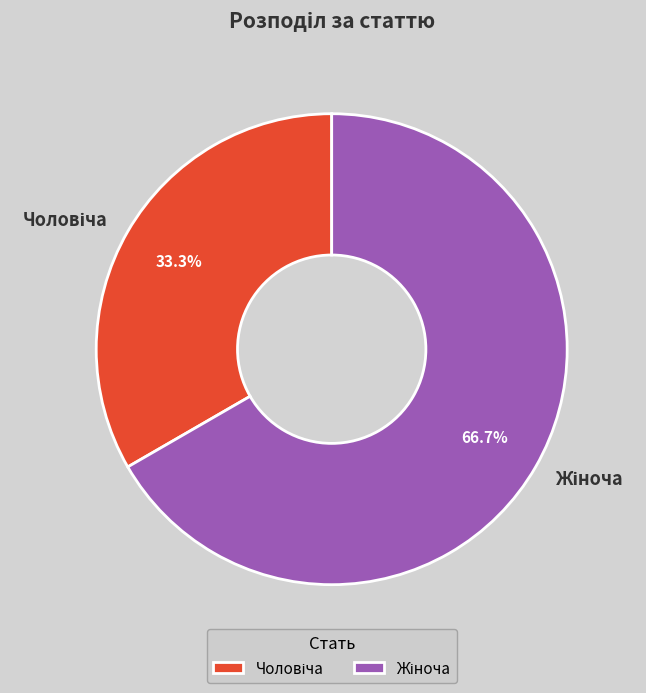

Is there a majority slice in this chart?

Yes